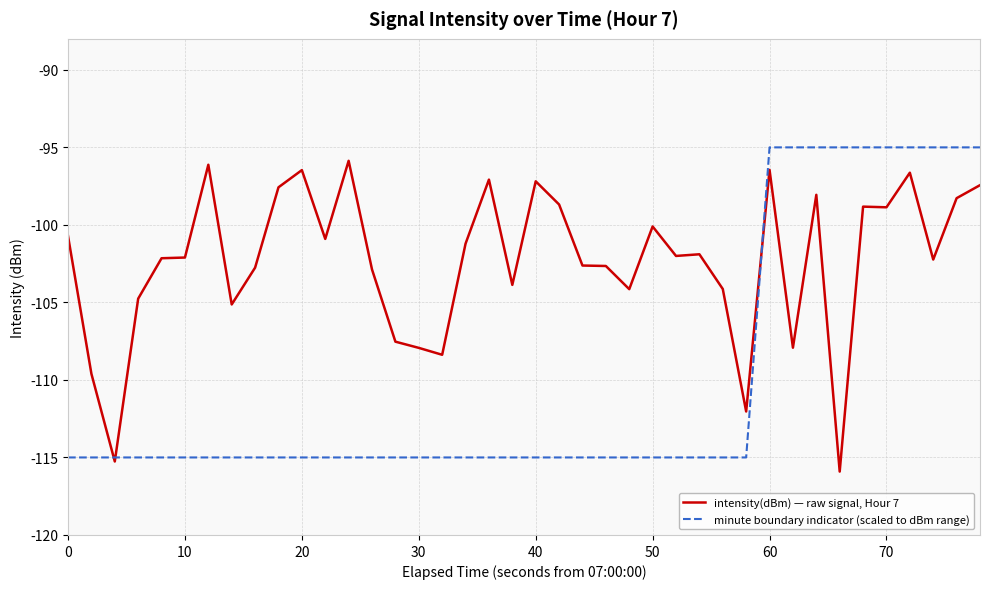

What are all the series names shown in the legend?

intensity(dBm) — raw signal, Hour 7, minute boundary indicator (scaled to dBm range)